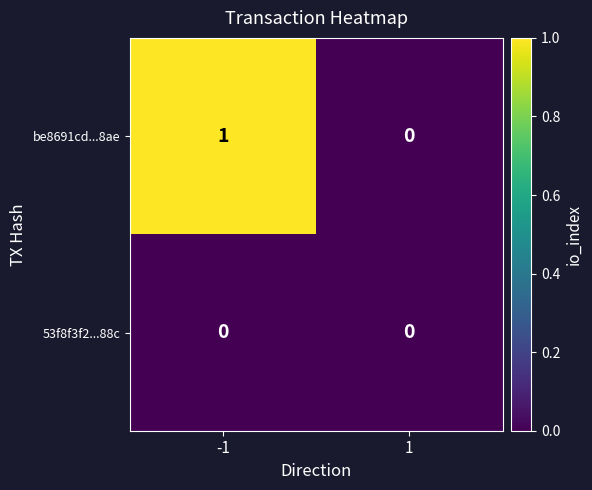

Reading left to right, list all the values displayed in this chart.

be8691cd...8ae: -1=1	1=0
53f8f3f2...88c: -1=0	1=0